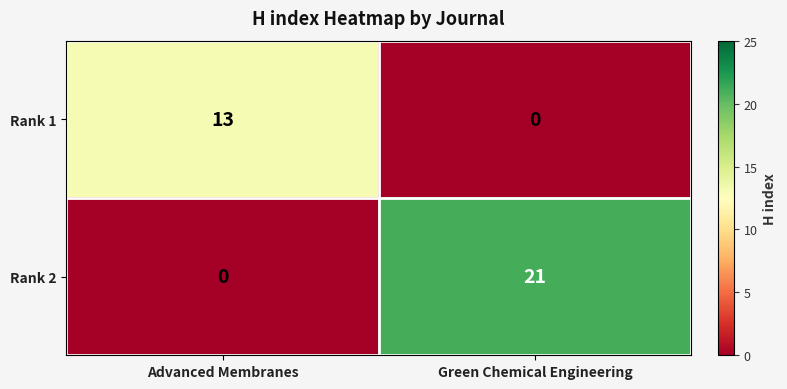

What is the difference between the highest and lowest values at Green Chemical Engineering?

21